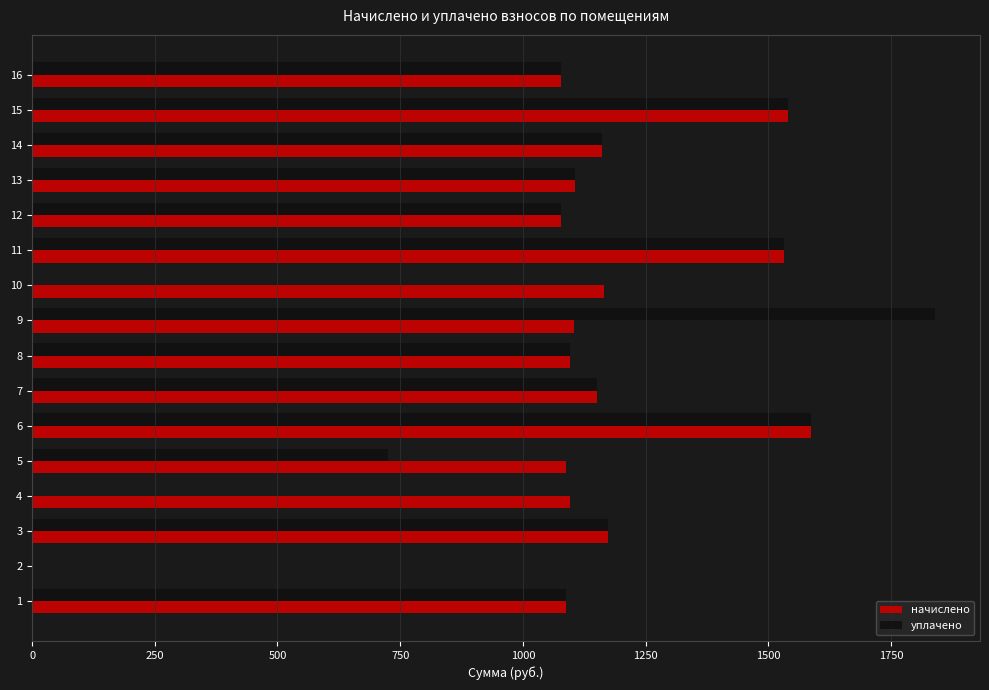

At which category does the chart reach its peak across all series?

9